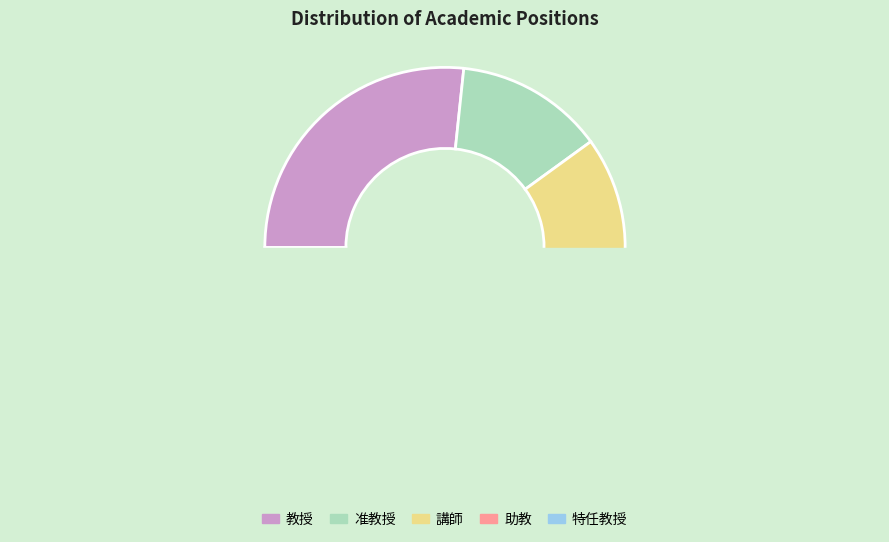

To the nearest percent, what is the average slice percentage?

20%